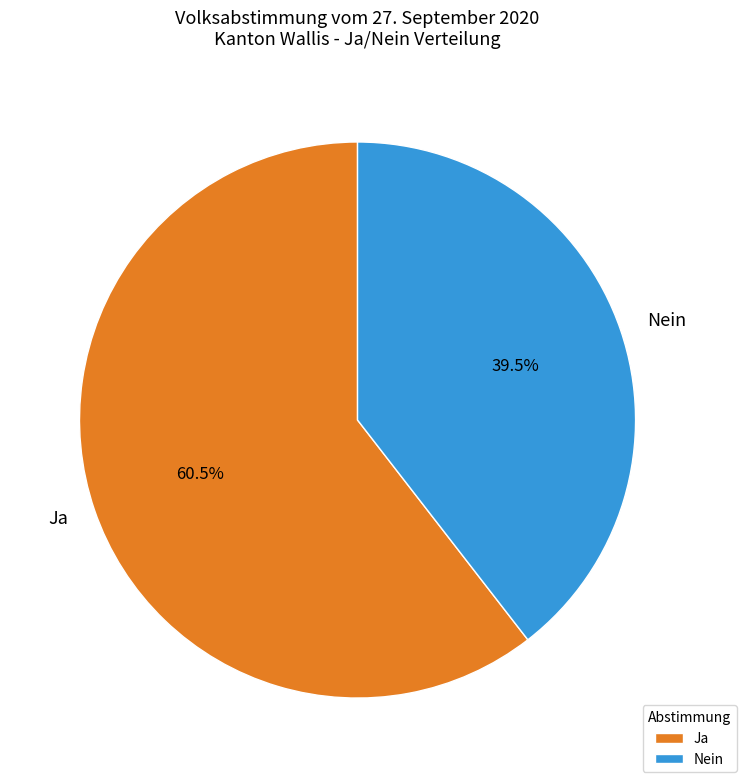

Approximately how many times larger is the value at Nein compared to Ja?

0.7